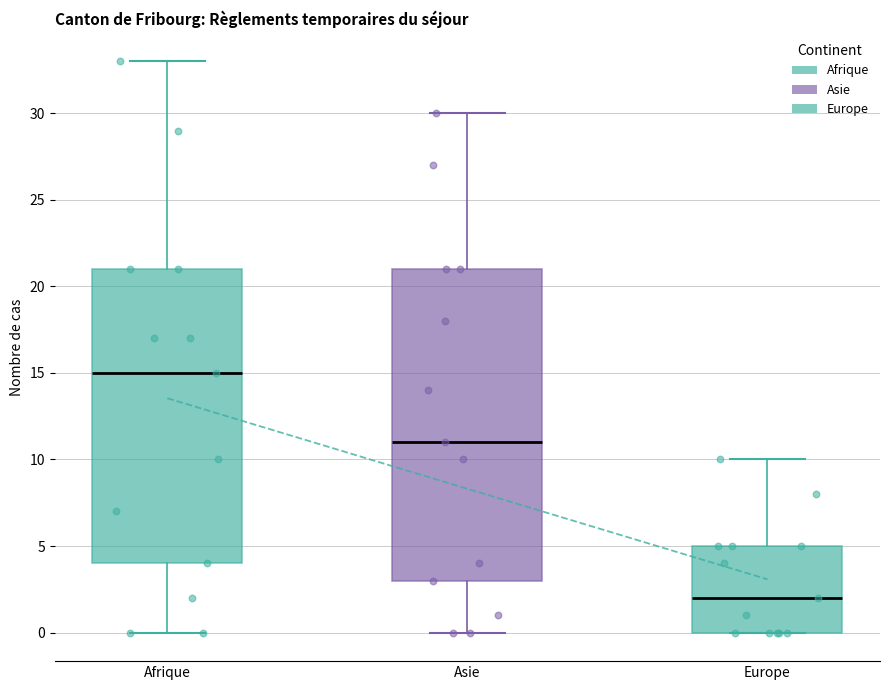

Reading left to right, read every box against the y-axis: the position of its median line, the range the box covers, and the ends of its whiskers. The values are not printed on the chart, so give them approximately, as read against the axis.

Afrique: median 15, box 4 to 21, whiskers 0 to 33
Asie: median 11, box 3 to 21, whiskers 0 to 30
Europe: median 2, box 0 to 5, whiskers 0 to 10